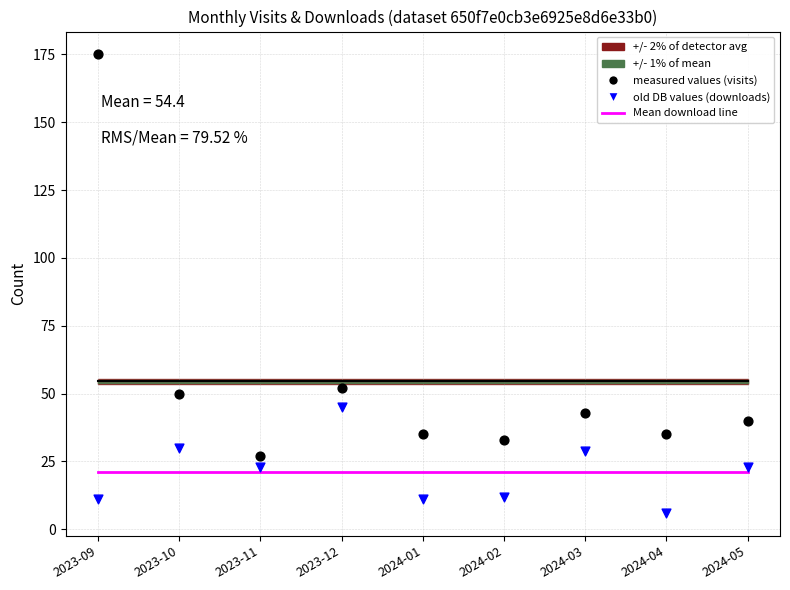

Which series contains the highest Y value?

monthly_visit